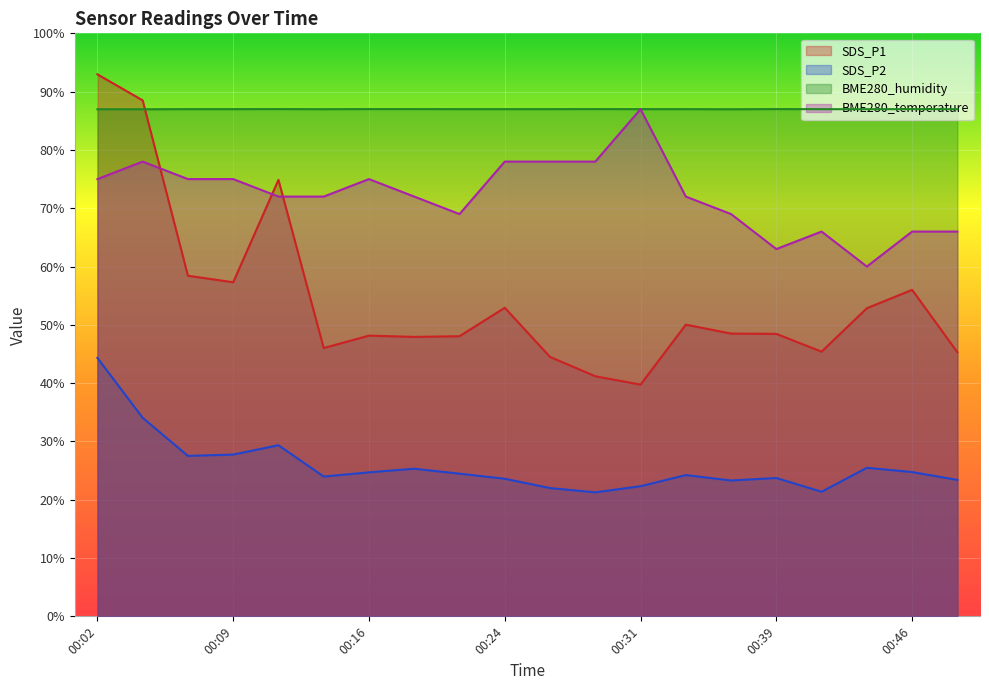

Reading left to right, list all the values displayed in this chart.

SDS_P1: 00:02=93.0	00:04=88.5	00:07=58.4	00:09=57.3	00:11=74.9	00:14=46.0	00:16=48.1	00:19=47.9	00:21=48.0	00:24=52.9	00:26=44.5	00:29=41.2	00:31=39.8	00:34=50.0	00:36=48.5	00:39=48.5	00:41=45.4	00:43=52.9	00:46=56.0	00:48=45.3
SDS_P2: 00:02=44.3	00:04=34.0	00:07=27.5	00:09=27.8	00:11=29.4	00:14=24.0	00:16=24.7	00:19=25.3	00:21=24.5	00:24=23.6	00:26=22.0	00:29=21.3	00:31=22.3	00:34=24.2	00:36=23.3	00:39=23.7	00:41=21.4	00:43=25.5	00:46=24.8	00:48=23.4
BME280_humidity: 00:02=87.0	00:04=87.0	00:07=87.0	00:09=87.0	00:11=87.0	00:14=87.0	00:16=87.0	00:19=87.0	00:21=87.0	00:24=87.0	00:26=87.0	00:29=87.0	00:31=87.0	00:34=87.0	00:36=87.0	00:39=87.0	00:41=87.0	00:43=87.0	00:46=87.0	00:48=87.0
BME280_temperature: 00:02=75.0	00:04=78.0	00:07=75.0	00:09=75.0	00:11=72.0	00:14=72.0	00:16=75.0	00:19=72.0	00:21=69.0	00:24=78.0	00:26=78.0	00:29=78.0	00:31=87.0	00:34=72.0	00:36=69.0	00:39=63.0	00:41=66.0	00:43=60.0	00:46=66.0	00:48=66.0